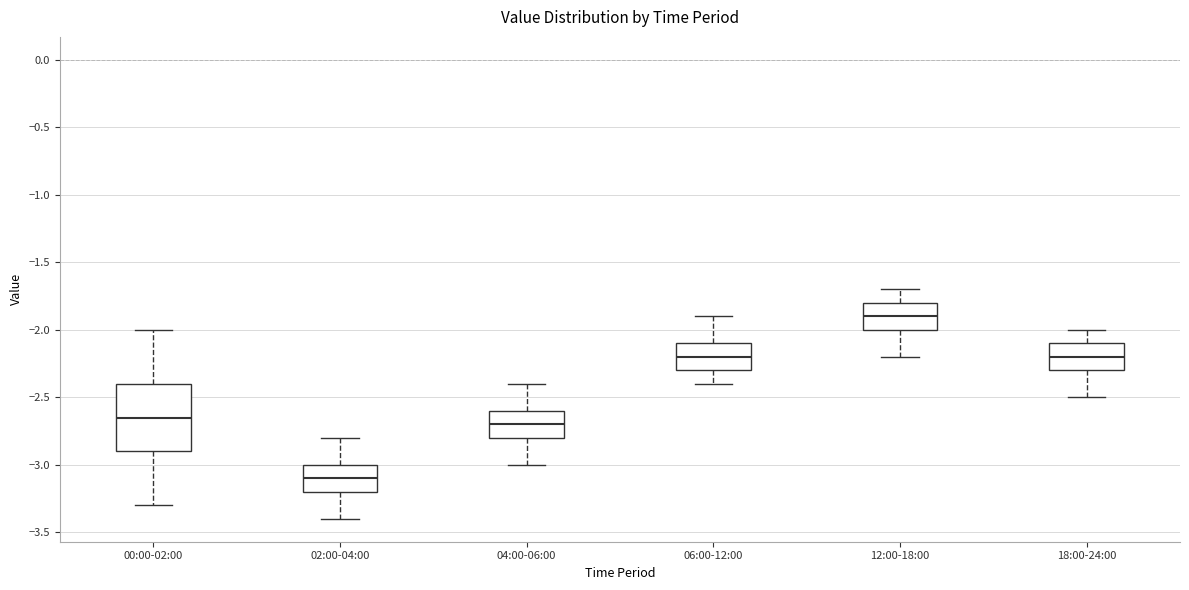

Reading left to right, transcribe this box plot: for each box, give where its median line is, the range the box spans, and where its two whiskers end, as read against the y-axis. The values are not printed on the chart, so give them approximately, as read against the axis.

00:00-02:00: median -2.65, box -2.90 to -2.40, whiskers -3.30 to -2.00
02:00-04:00: median -3.10, box -3.20 to -3.00, whiskers -3.40 to -2.80
04:00-06:00: median -2.70, box -2.80 to -2.60, whiskers -3.00 to -2.40
06:00-12:00: median -2.20, box -2.30 to -2.10, whiskers -2.40 to -1.90
12:00-18:00: median -1.90, box -2.00 to -1.80, whiskers -2.20 to -1.70
18:00-24:00: median -2.20, box -2.30 to -2.10, whiskers -2.50 to -2.00